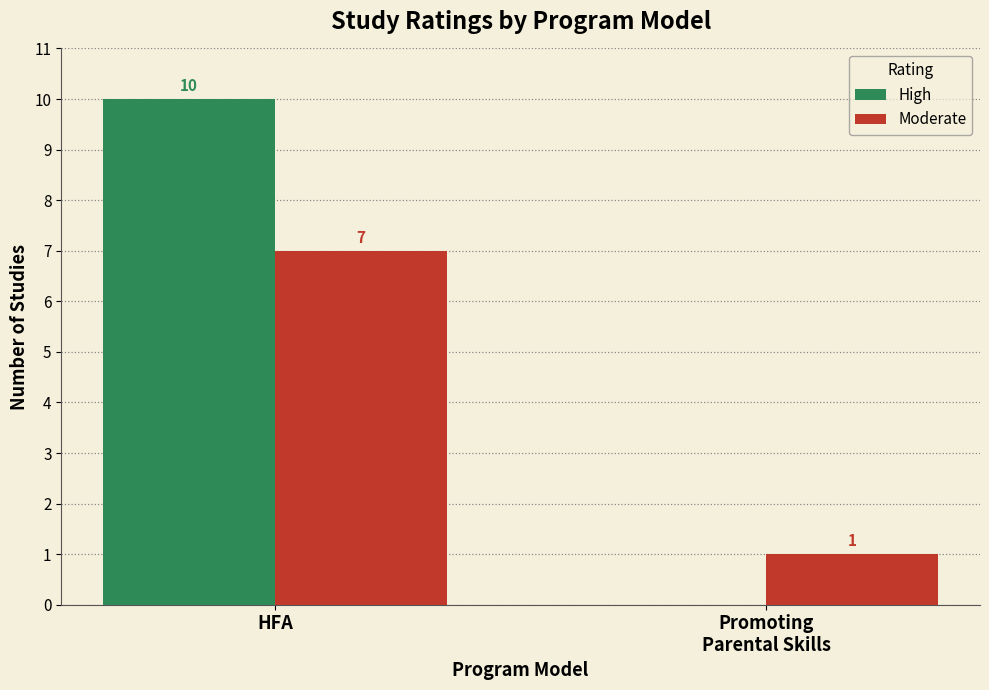

How many positive values does the High series have?

1